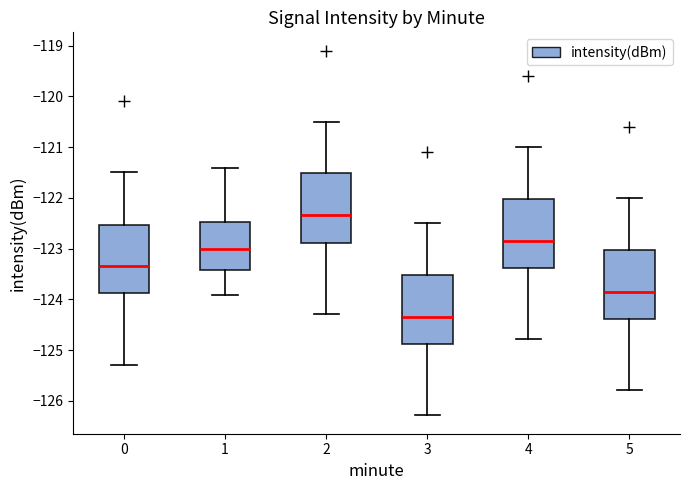

Reading left to right, transcribe this box plot: for each box, give where its median line is, the range the box spans, and where its two whiskers end, as read against the y-axis. The values are not printed on the chart, so give them approximately, as read against the axis.

0: median -123.3, box -123.9 to -122.5, whiskers -125.3 to -121.5
1: median -123.0, box -123.4 to -122.5, whiskers -123.9 to -121.4
2: median -122.3, box -122.9 to -121.5, whiskers -124.3 to -120.5
3: median -124.3, box -124.9 to -123.5, whiskers -126.3 to -122.5
4: median -122.8, box -123.4 to -122.0, whiskers -124.8 to -121.0
5: median -123.8, box -124.4 to -123.0, whiskers -125.8 to -122.0